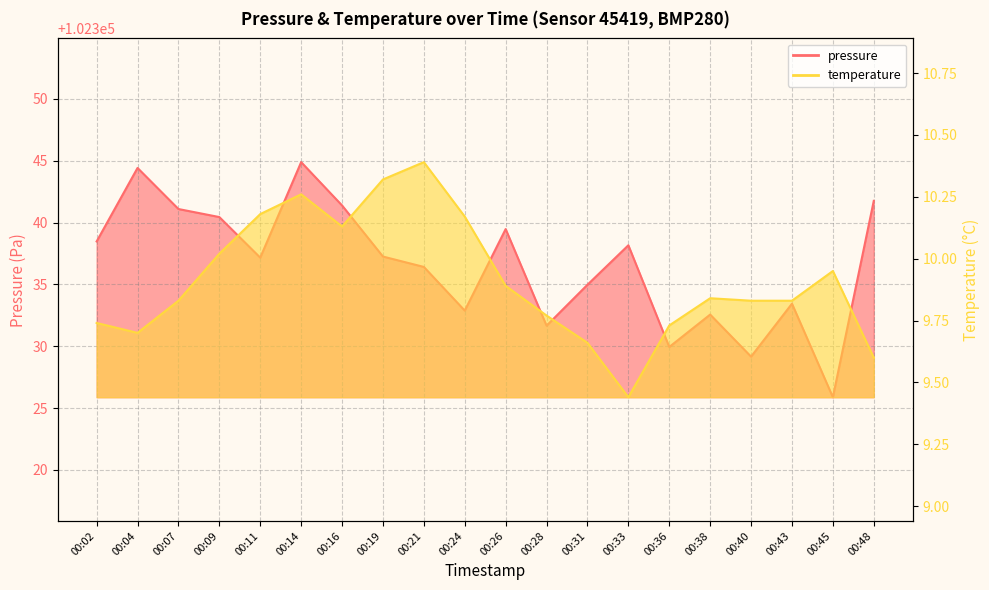

Is it true that temperature equals 10.2 at 00:24?

True